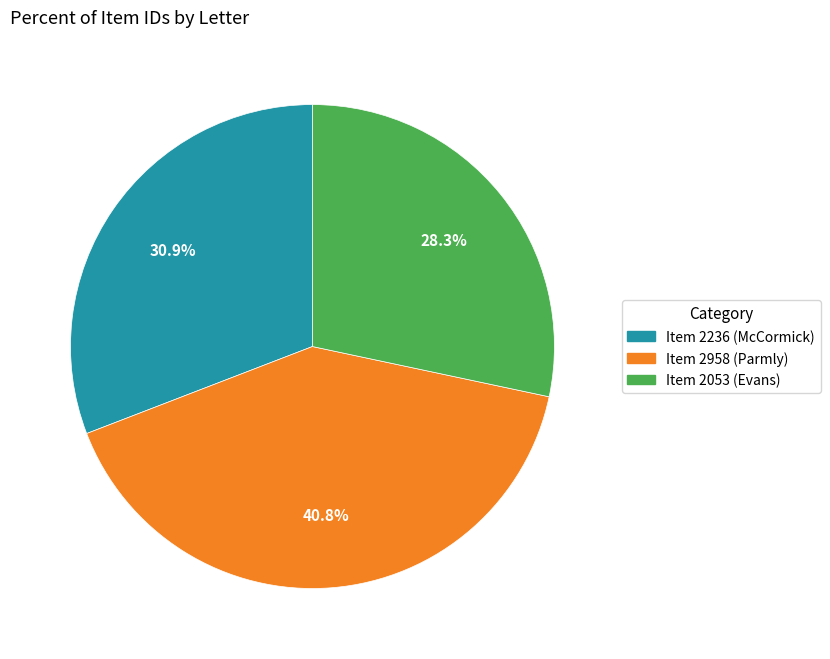

Does Item 2958 (Parmly) account for over 50% of the chart?

No